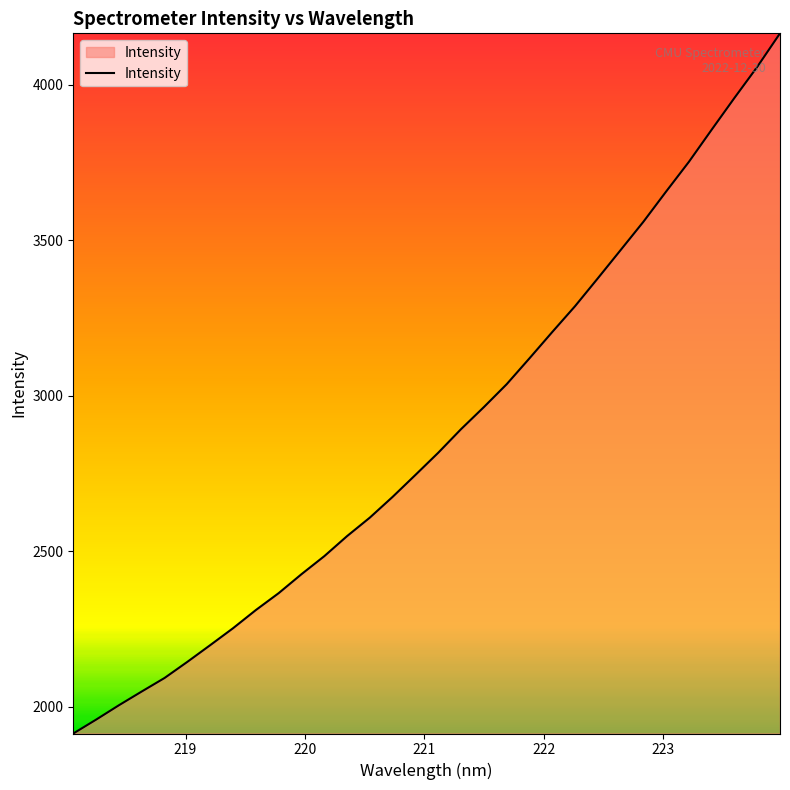

What is the greatest value displayed?

4165.6